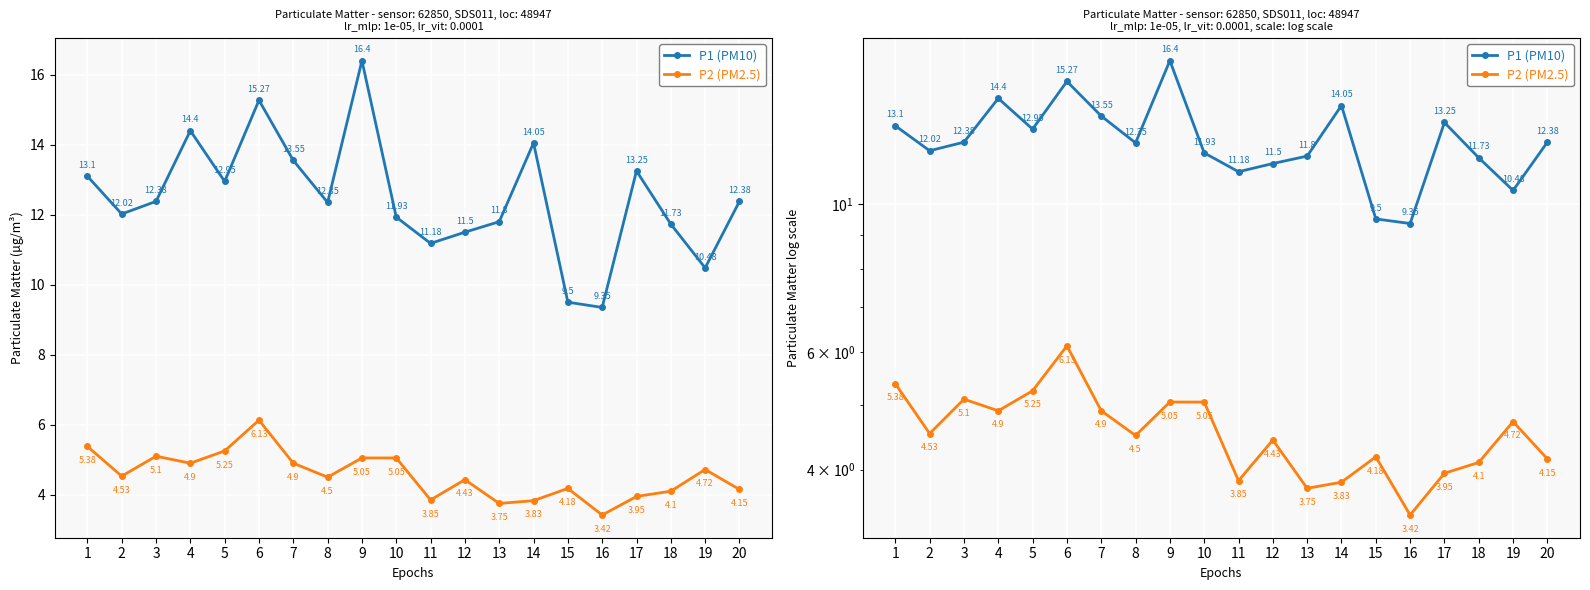

Reading left to right, extract all data points from this chart.

P1: 13.1	12.0	12.4	14.4	12.9	15.3	13.6	12.3	16.4	11.9	11.2	11.5	11.8	14.1	9.5	9.3	13.2	11.7	10.5	12.4
P2: 5.4	4.5	5.1	4.9	5.2	6.1	4.9	4.5	5.0	5.0	3.9	4.4	3.8	3.8	4.2	3.4	4.0	4.1	4.7	4.2